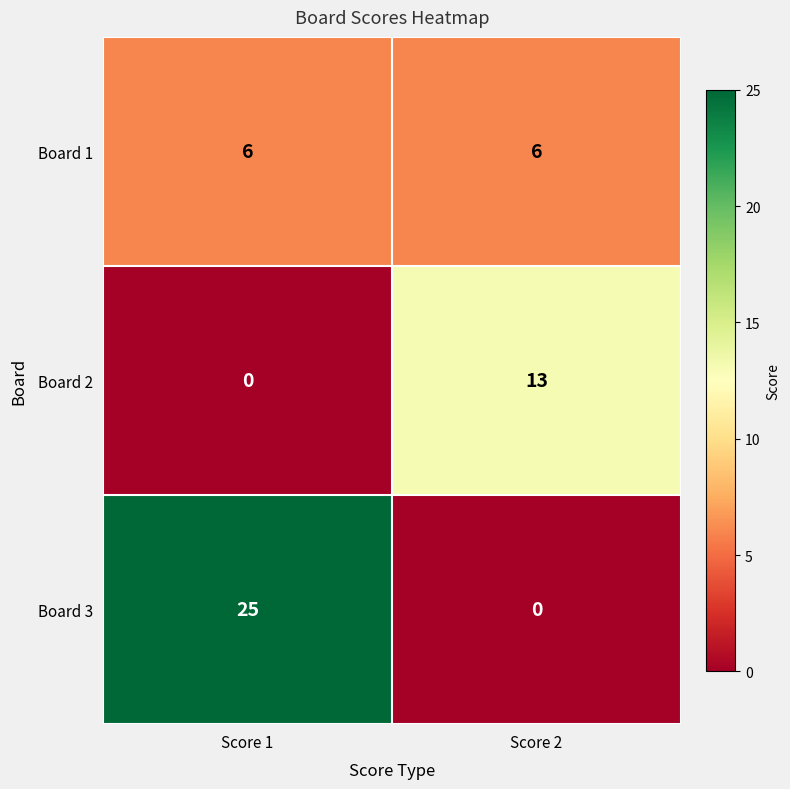

What value does the Board 1 series have at Score 2?

6